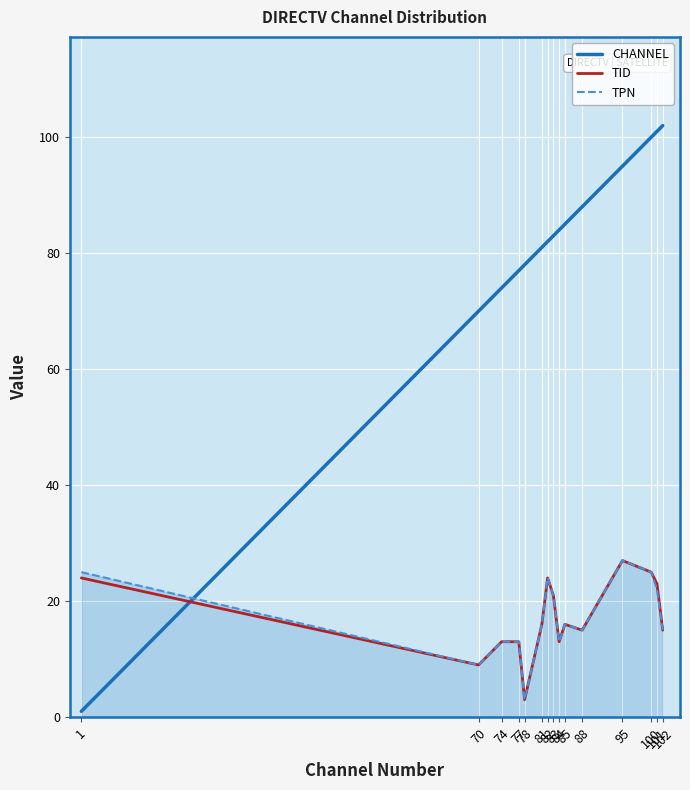

At how many categories does at least one series exceed 26?

14